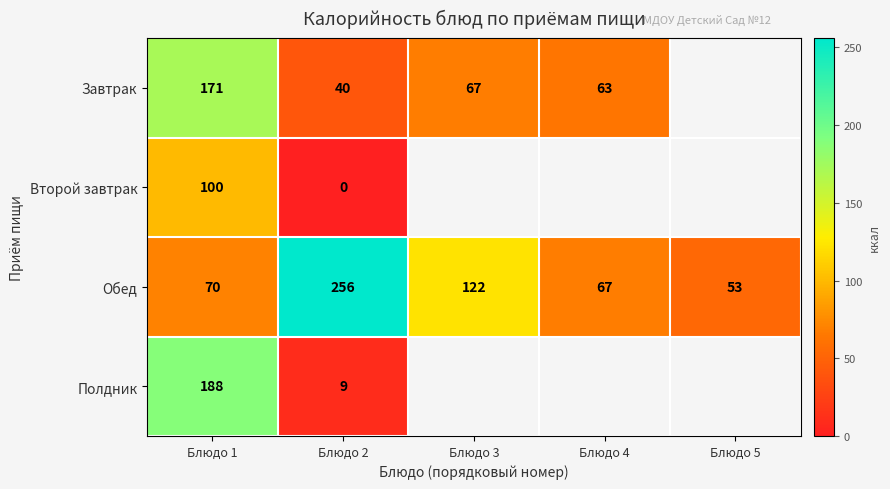

At Блюдо 1, list the series in order from smallest to largest.

Обед, Второй завтрак, Завтрак, Полдник